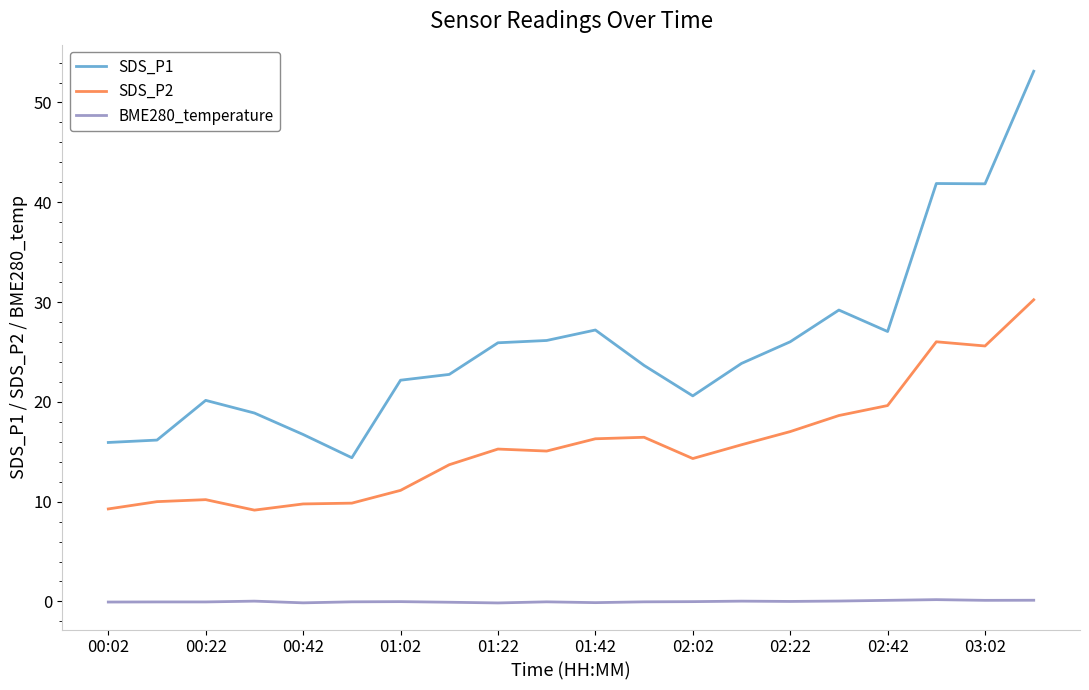

Which series has the largest total across all categories?

SDS_P1